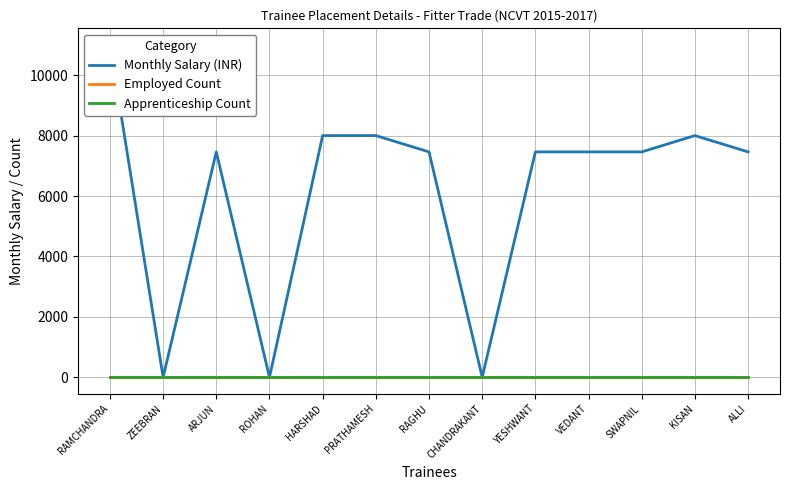

At how many categories does at least one series exceed 7077?

10